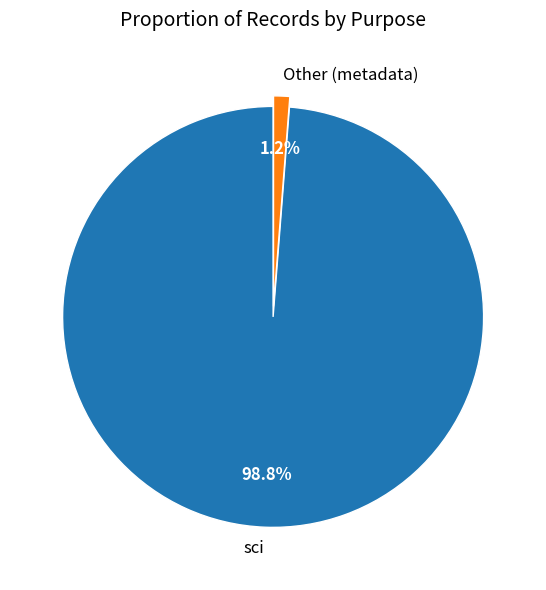

How many slices are in this pie chart?

2